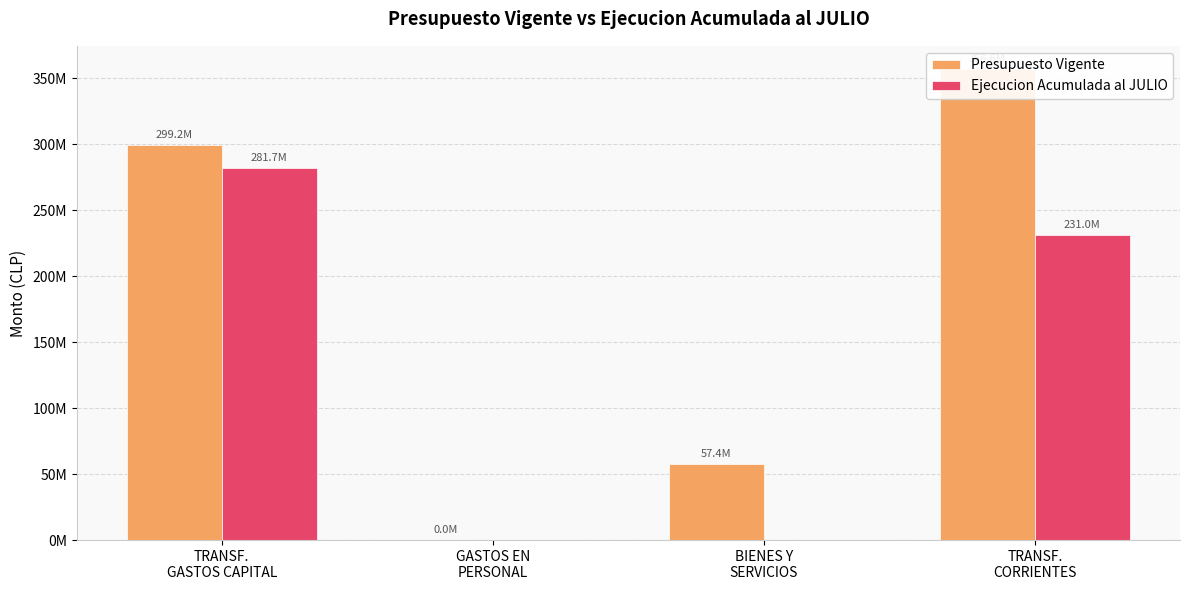

Which category has the lowest value in the Presupuesto Vigente series?

GASTOS EN
PERSONAL